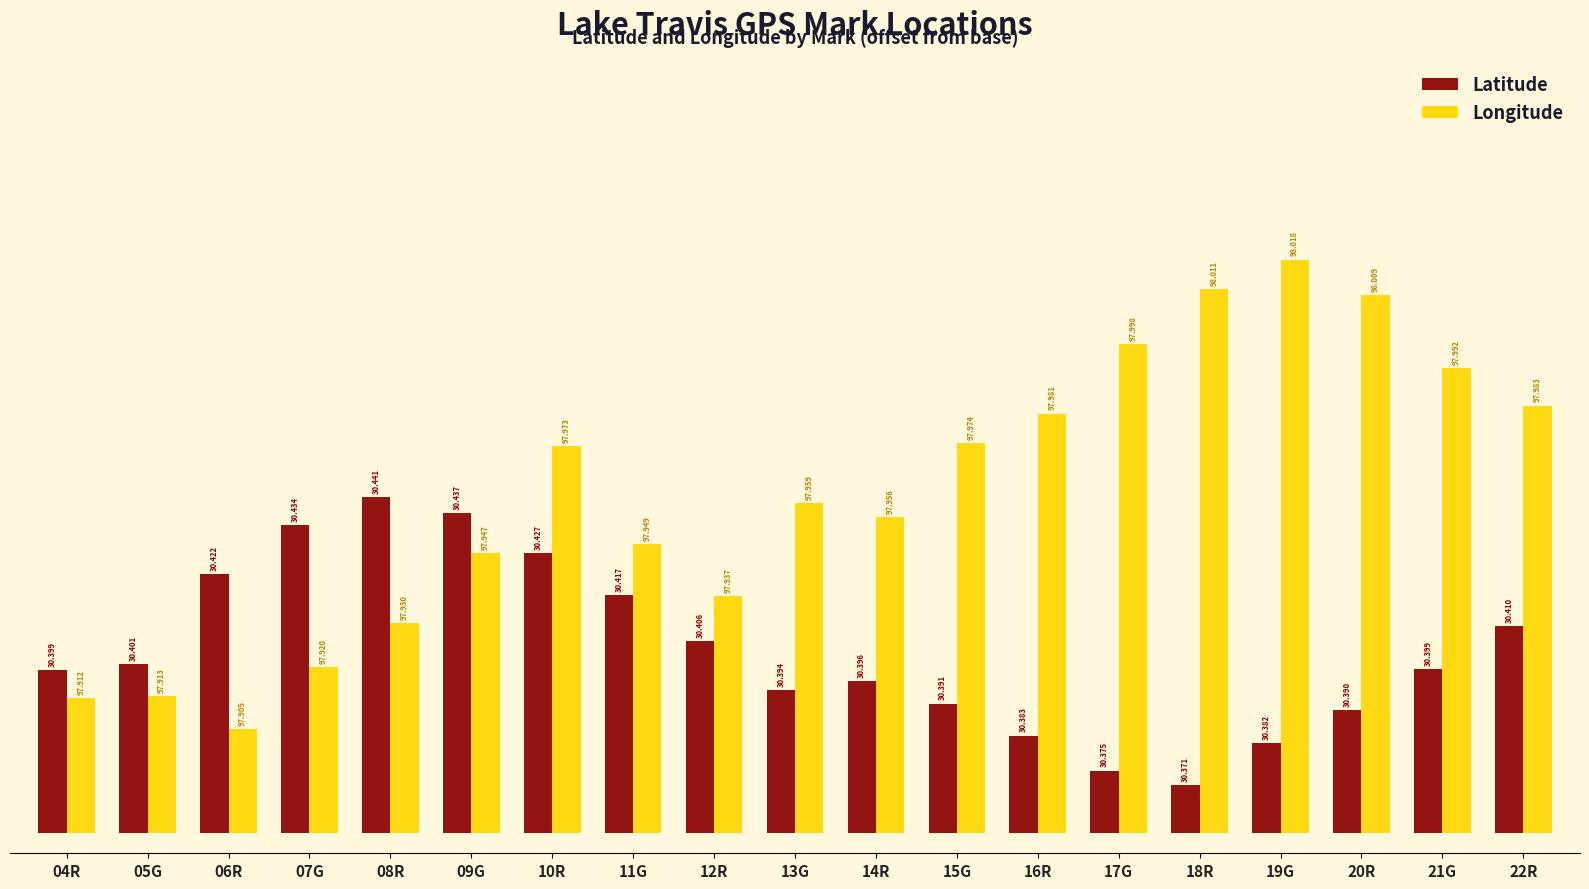

What are all the series names shown in the legend?

Latitude, Longitude